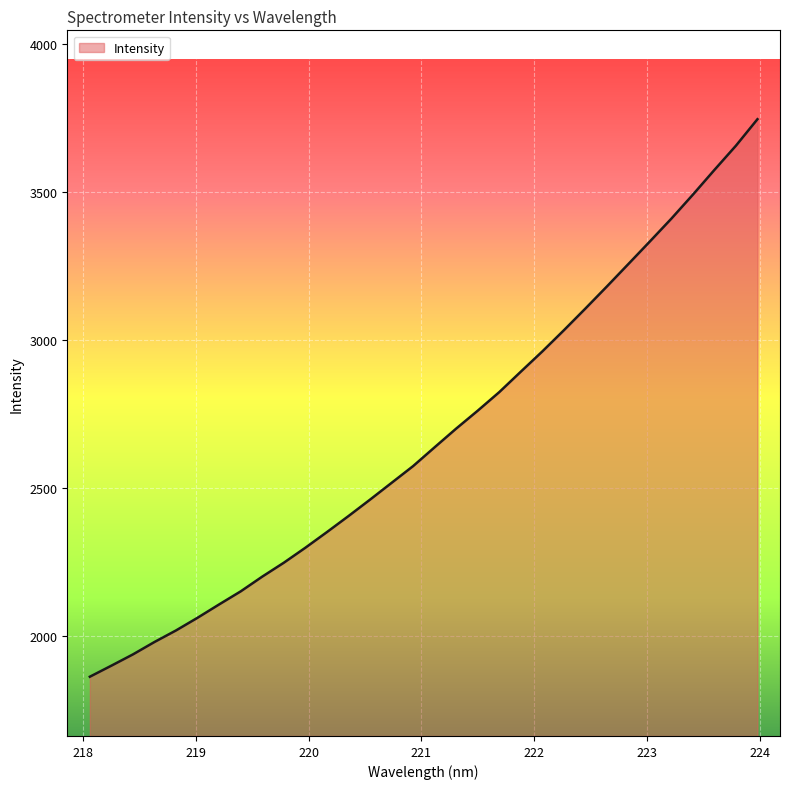

What is the difference between the maximum and minimum values?

1882.0